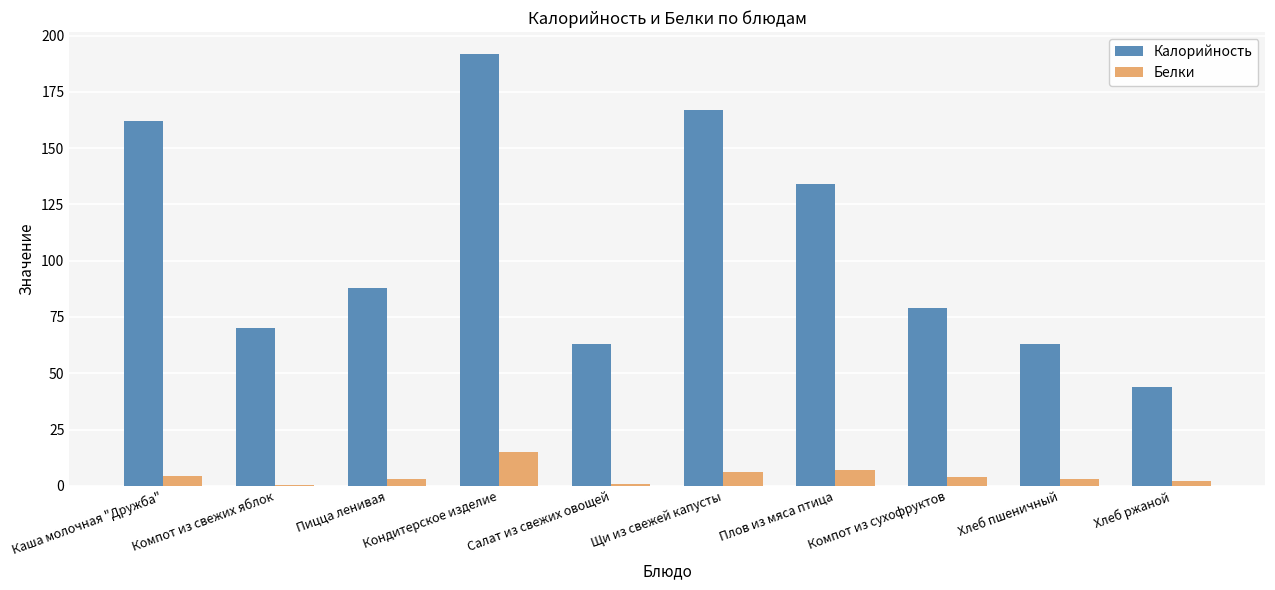

Is it true that Калорийность equals 108.1 at Салат из свежих овощей?

False